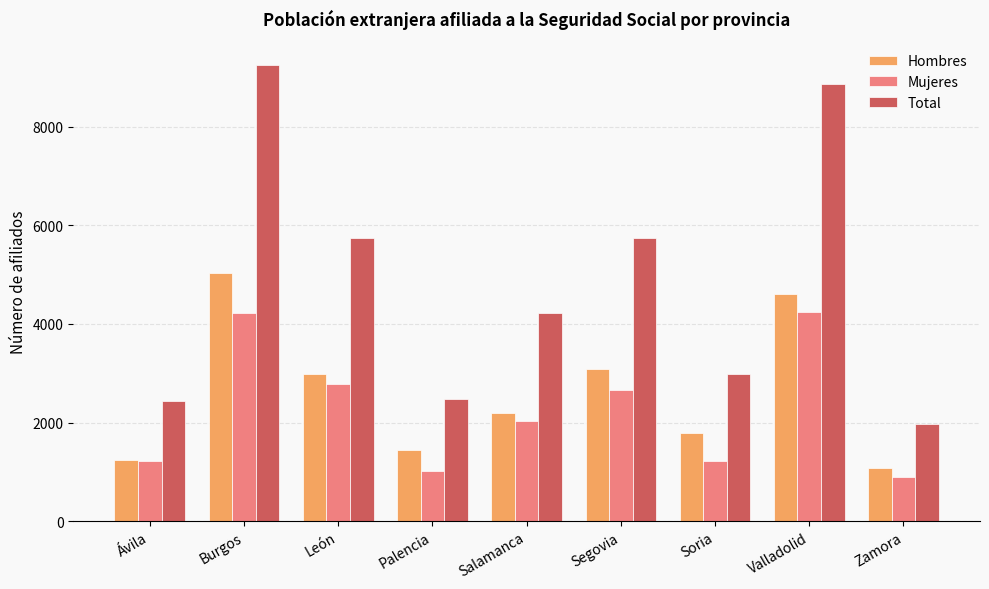

At how many categories does at least one series exceed 3417?

5